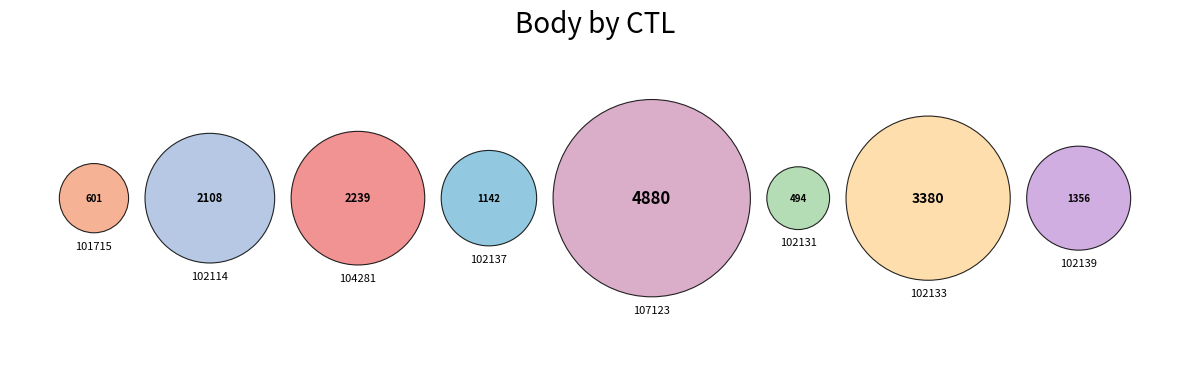

Does 107123 represent more than half of the total?

No